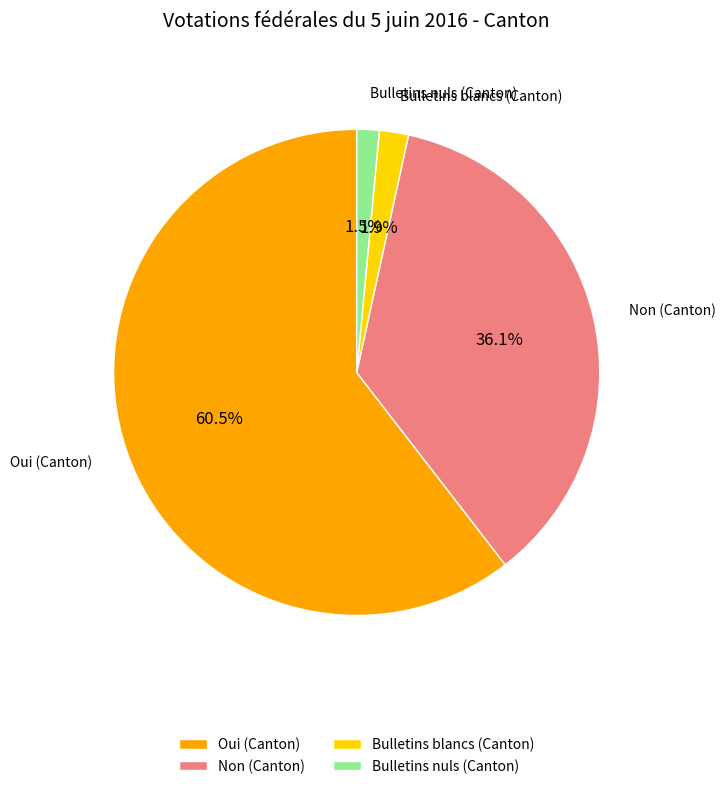

Which slice represents more than half of the pie?

Oui (Canton)